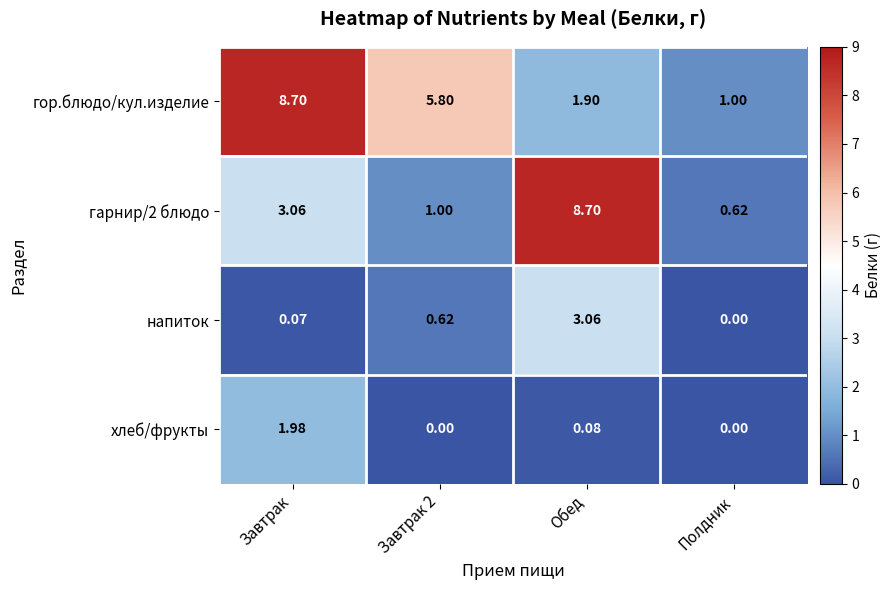

Which category has the highest value in the напиток series?

Обед